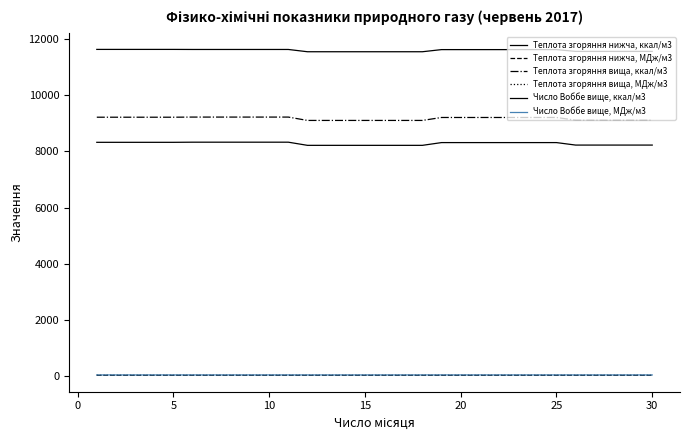

True or false: Теплота згоряння нижча, ккал/м3 and Число Воббе вище, ккал/м3 intersect in this chart.

False